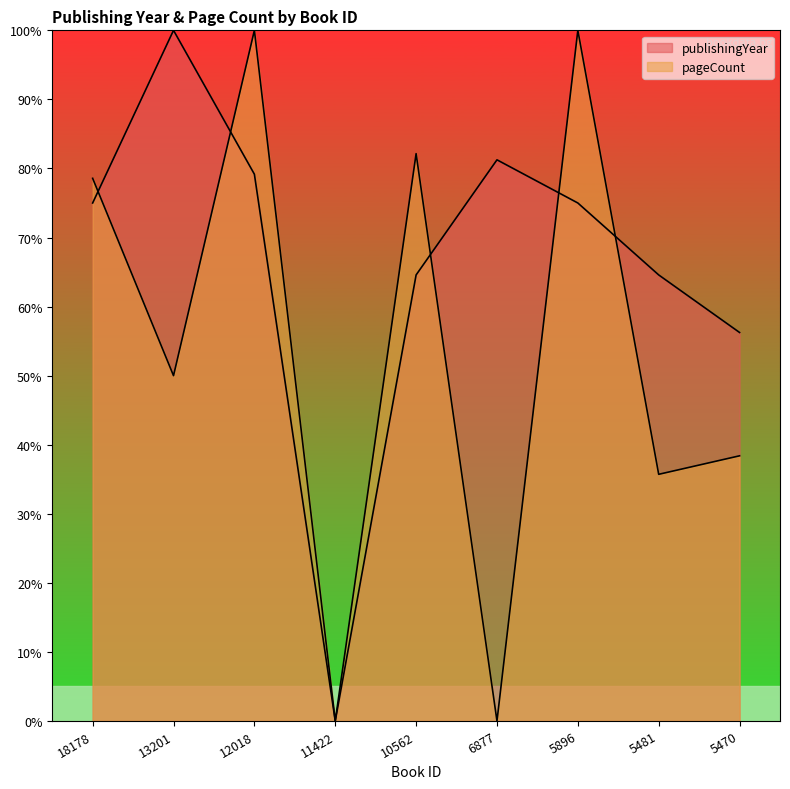

Reading right to left, list all the values displayed in this chart.

publishingYear: 5470=56.2	5481=64.6	5896=75.0	6877=81.2	10562=64.6	11422=0.0	12018=79.2	13201=100.0	18178=75.0
pageCount: 5470=38.4	5481=35.7	5896=100.0	6877=0.0	10562=82.1	11422=0.0	12018=100.0	13201=50.0	18178=78.6